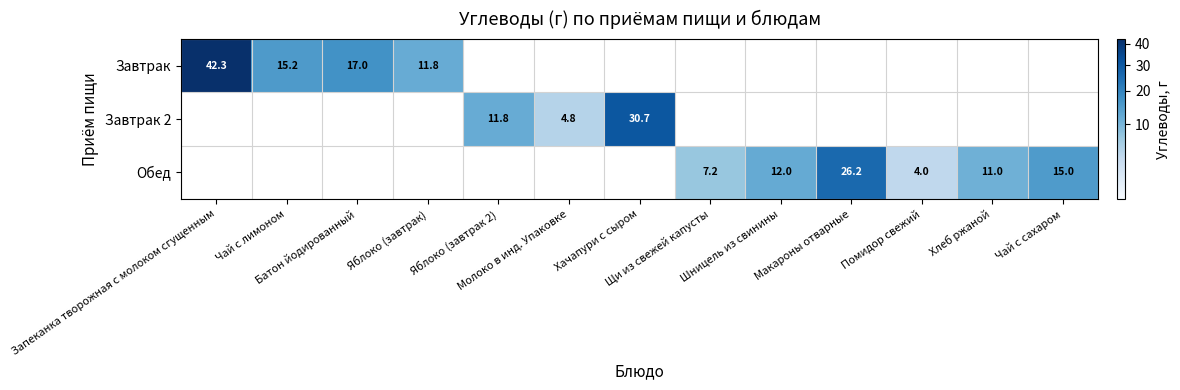

Is it true that Завтрак 2 equals 0.0 at Макароны отварные?

True